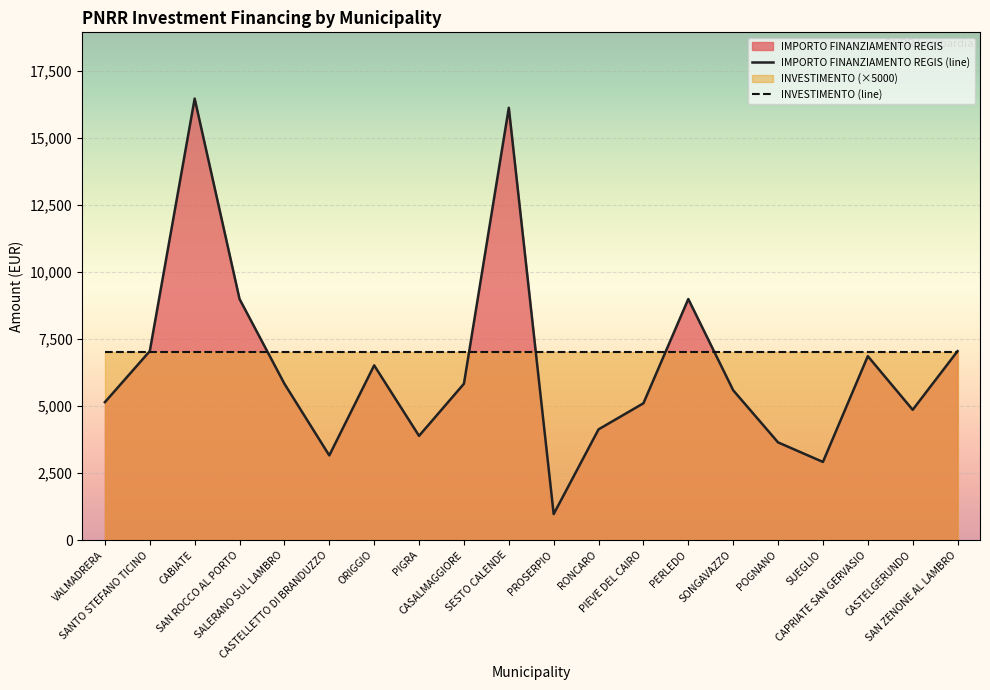

What is the minimum value for IMPORTO FINANZIAMENTO REGIS (line)?

972